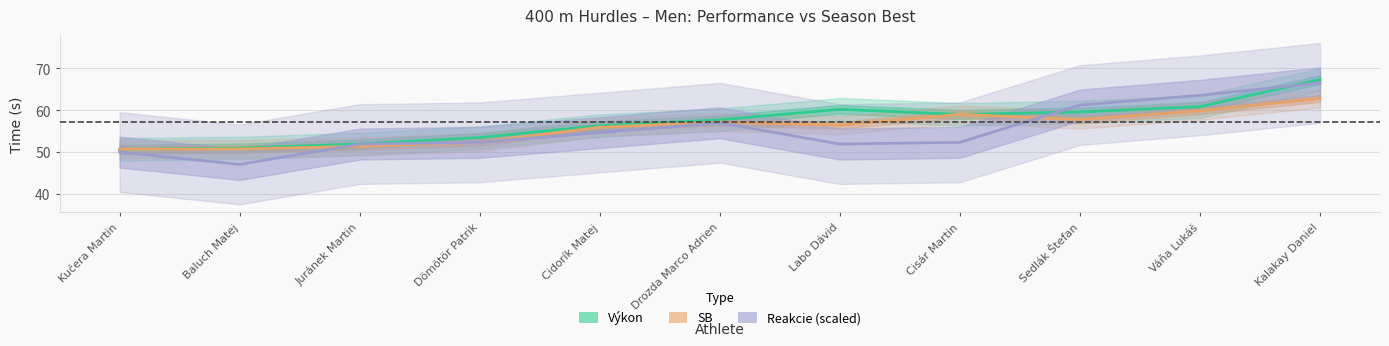

The value of Výkon at Baluch Matej is 68.9. True or false?

False